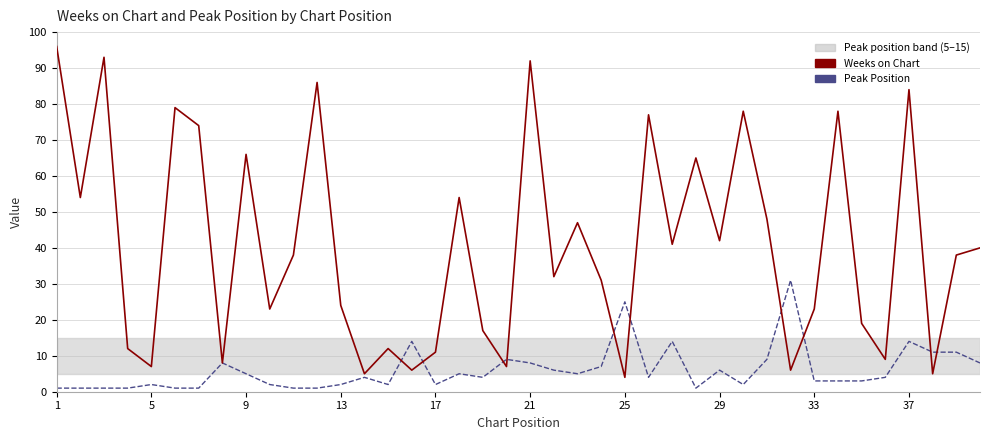

Which series has the widest spread of values?

Weeks on Chart